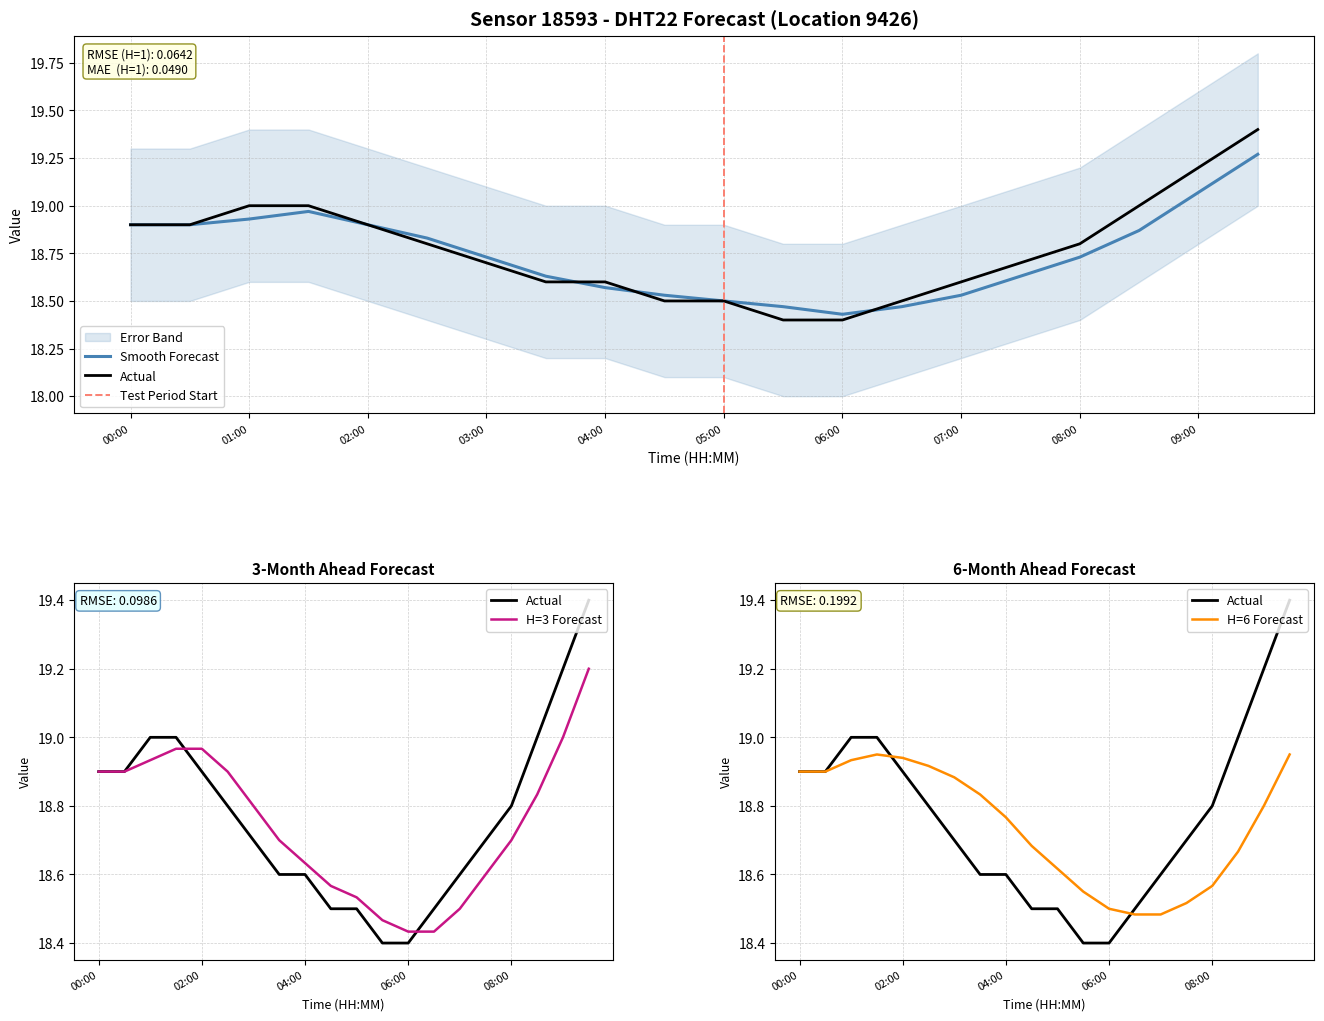

How many interior local peaks does the temp_smooth series have?

1